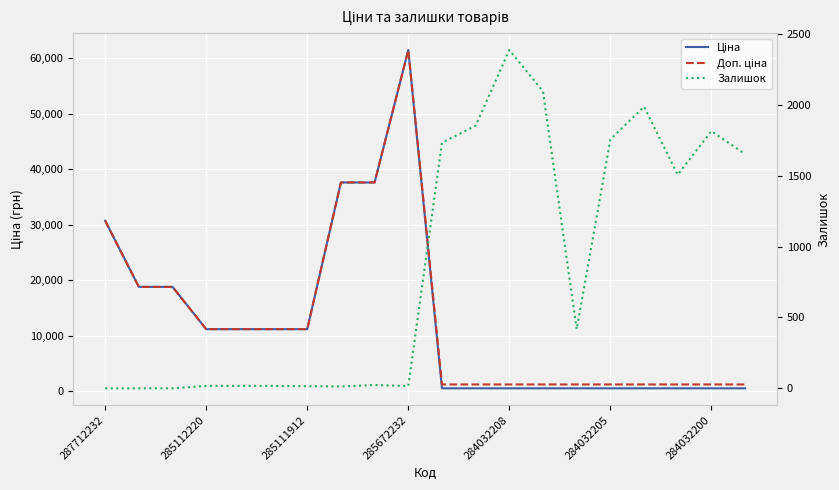

At which label is Ціна closest to 30986?

287712232